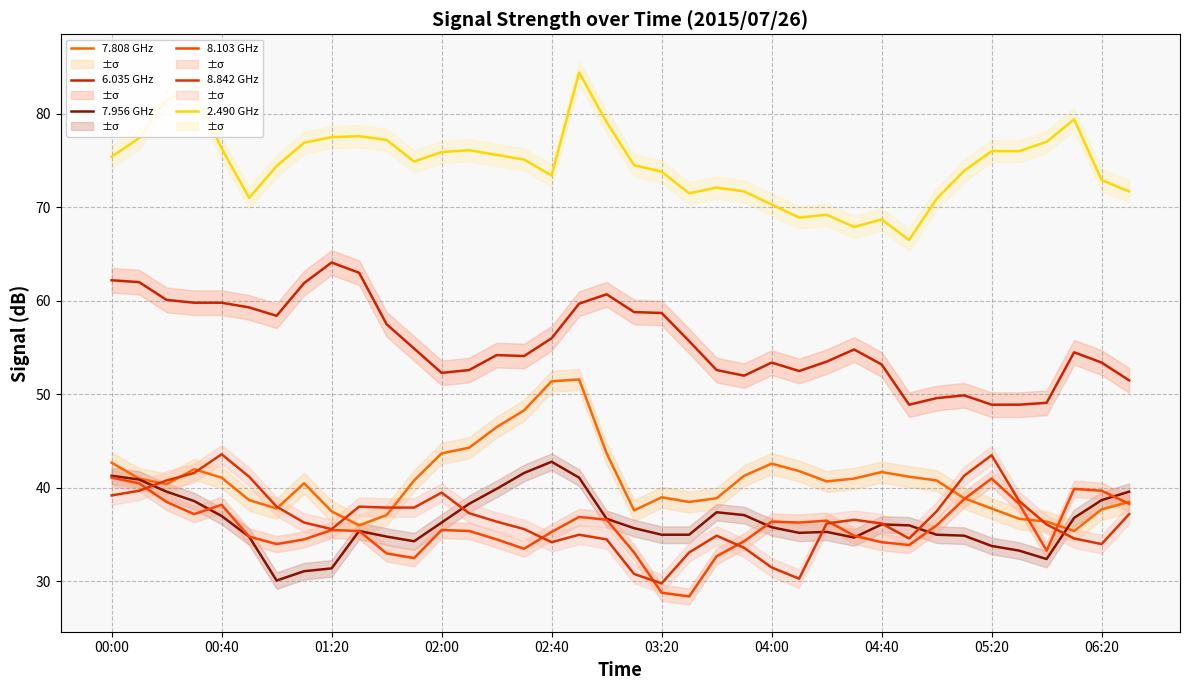

Between 02:00 and 05:20, which series saw the biggest shift?

7.808 GHz